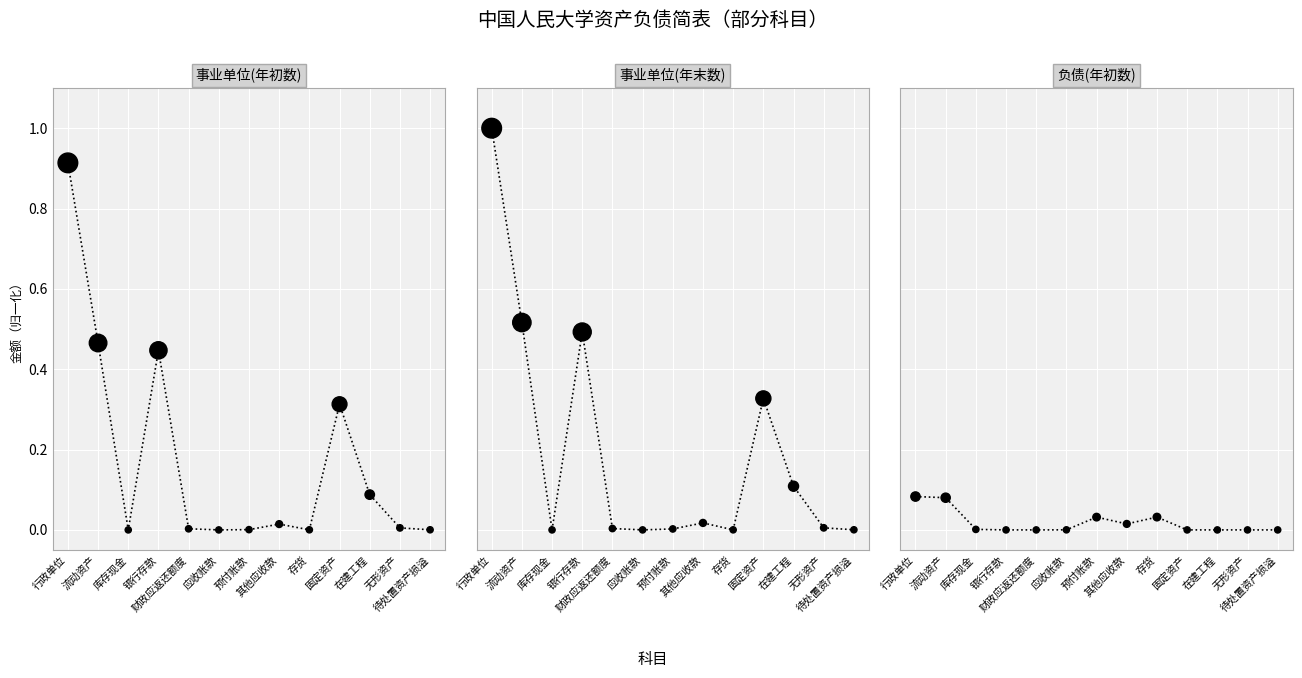

Which series contains the lowest Y value?

负债(年初数)